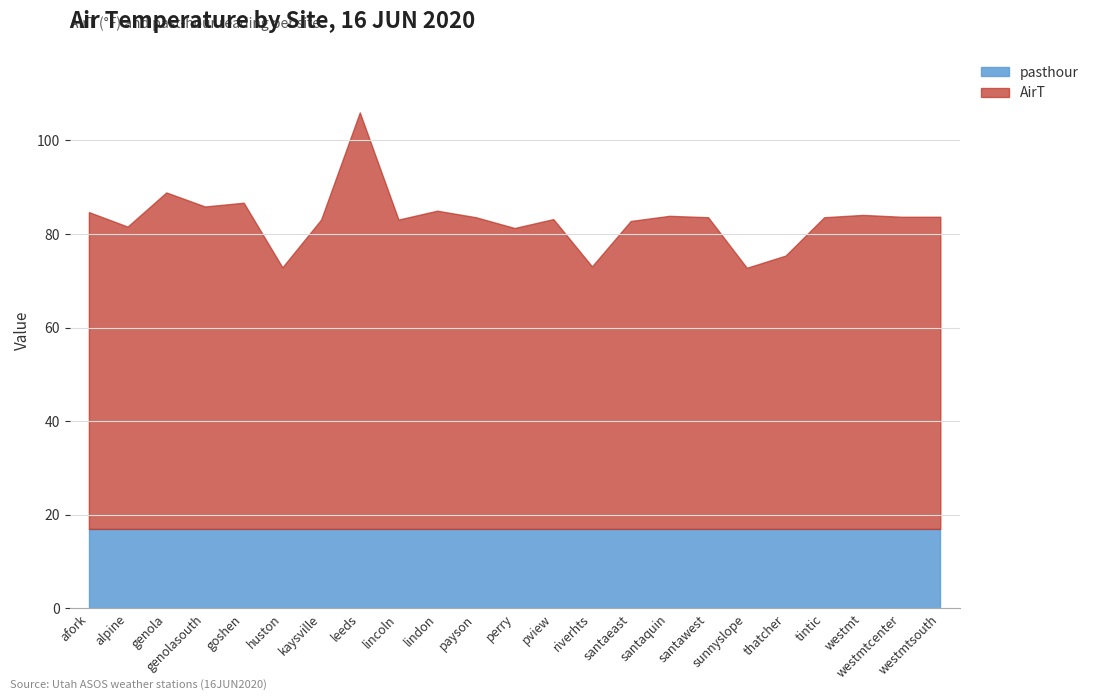

Between lincoln and perry, which series saw the biggest shift?

AirT